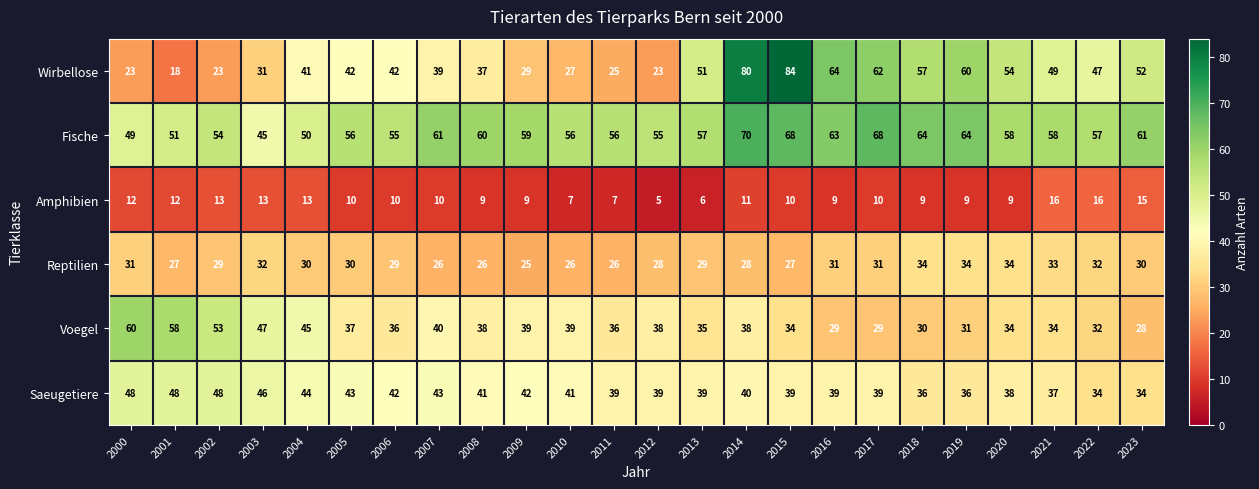

Is it true that Amphibien equals 5 at 2017?

False